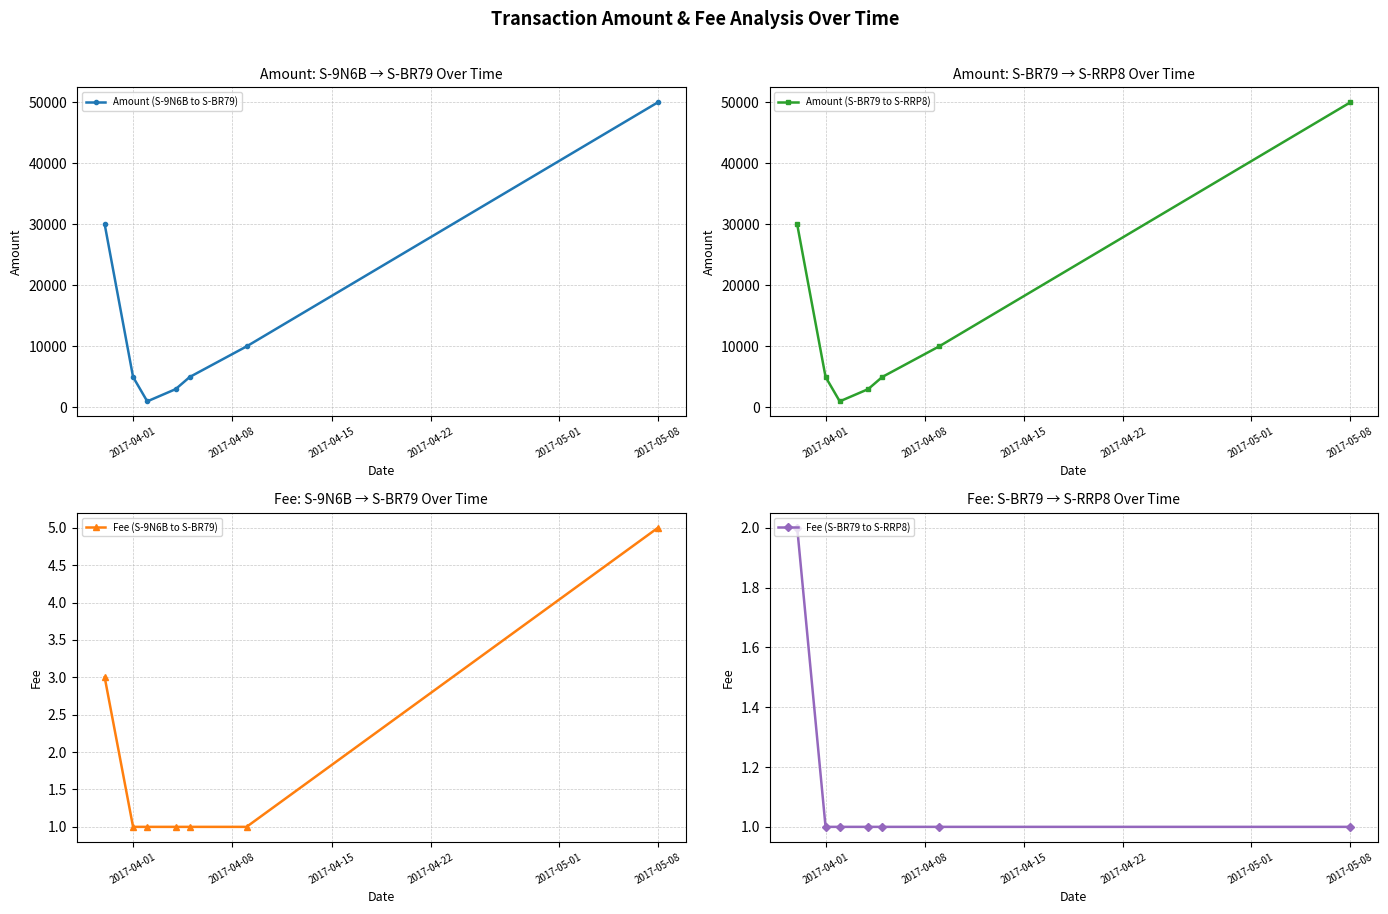

Reading right to left, what are all the values shown in this chart?

Amount (S-9N6B to S-BR79): 50000	10000	5000	3000	1000	5000	30000
Amount (S-BR79 to S-RRP8): 49999	9999	4999	2999	999	4999	29998
Fee (S-9N6B to S-BR79): 5	1	1	1	1	1	3
Fee (S-BR79 to S-RRP8): 1	1	1	1	1	1	2